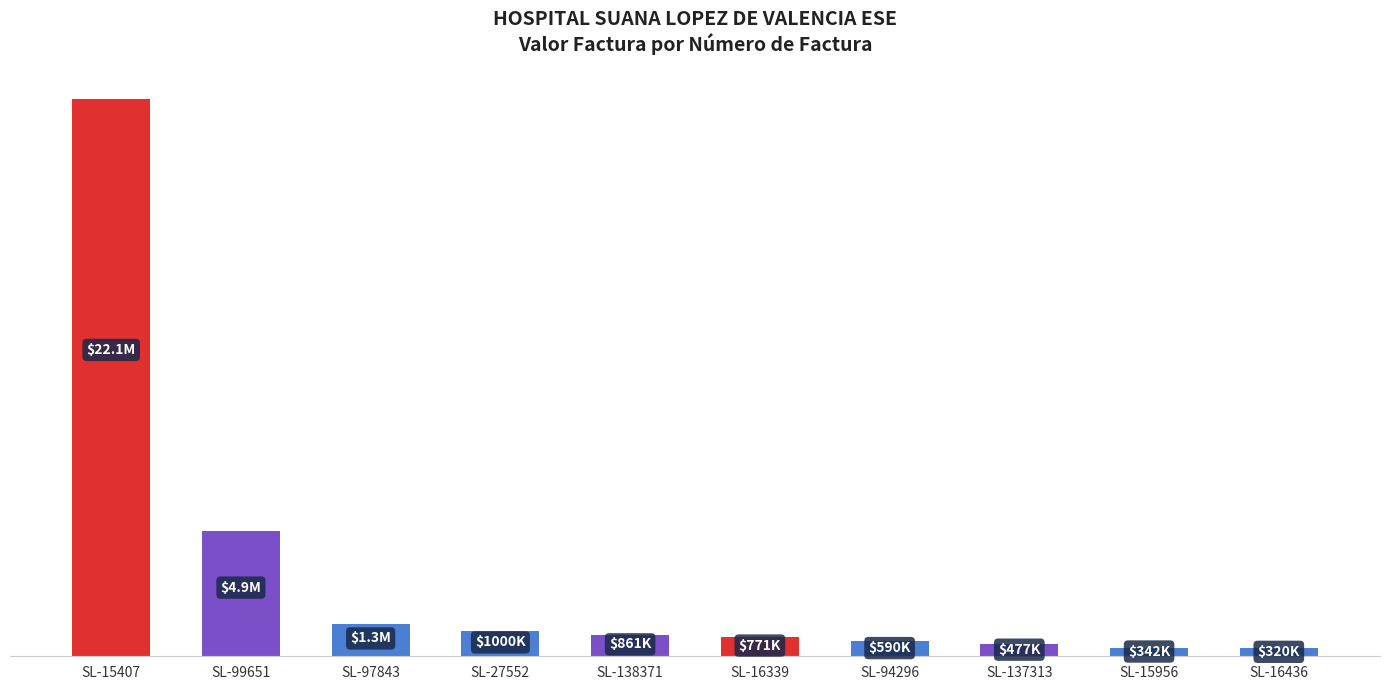

Does the chart contain any negative values?

No